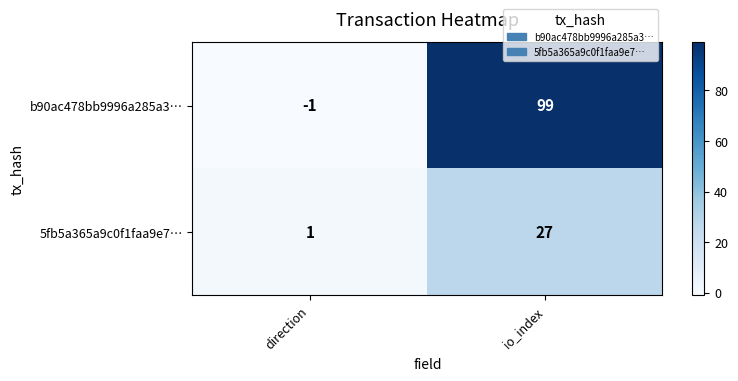

Which series has the largest total across all categories?

b90ac478bb9996a285a3…